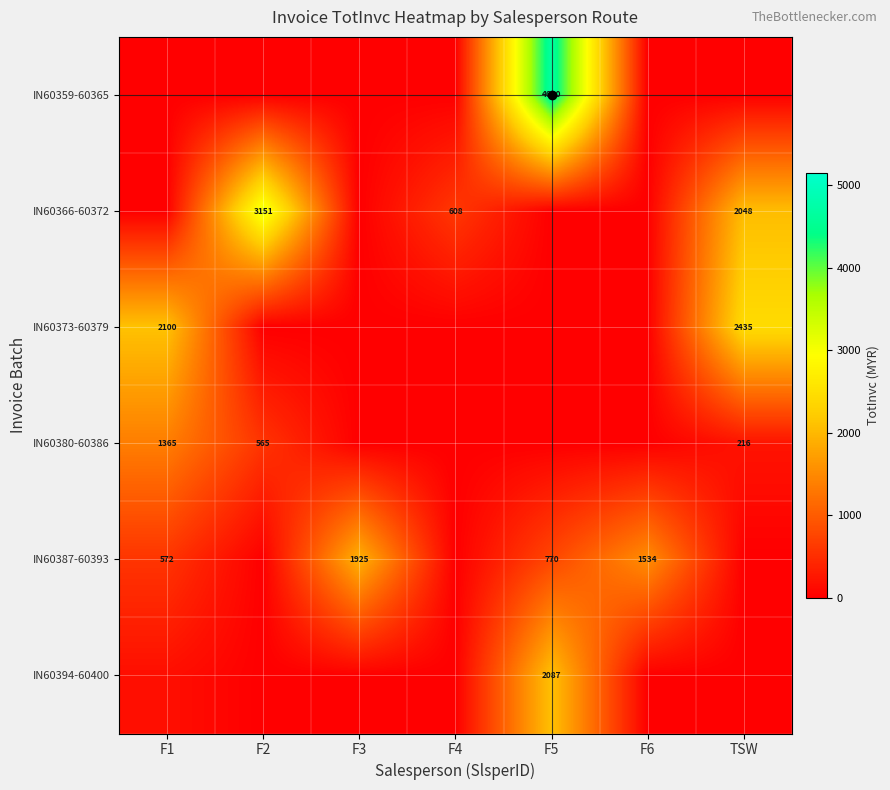

How many distinct data groups are displayed?

6